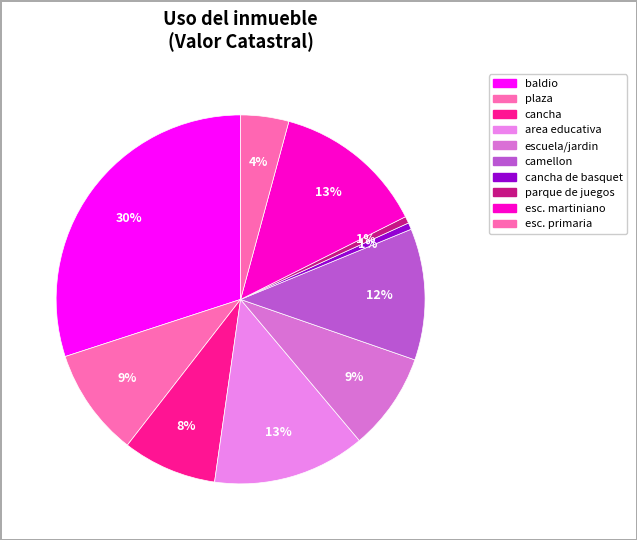

Count the number of slices in the pie.

10